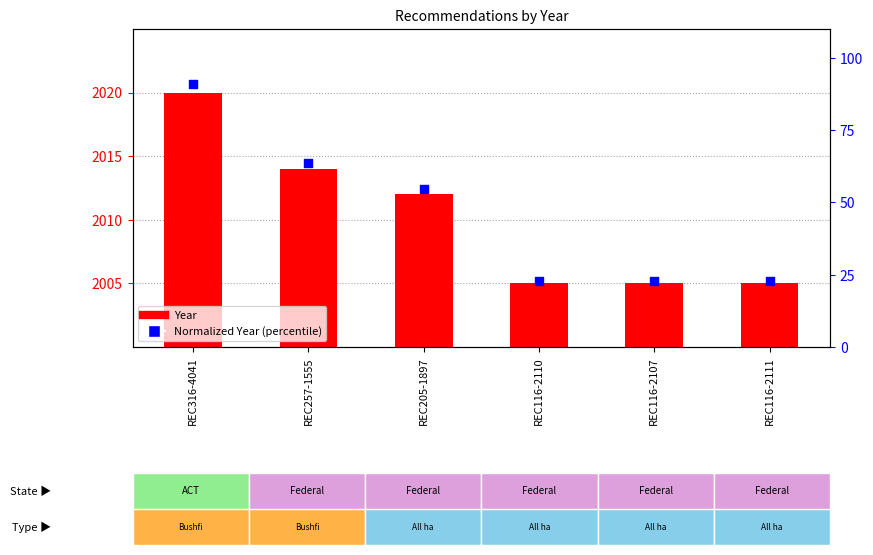

At how many categories does at least one series exceed 1952?

6